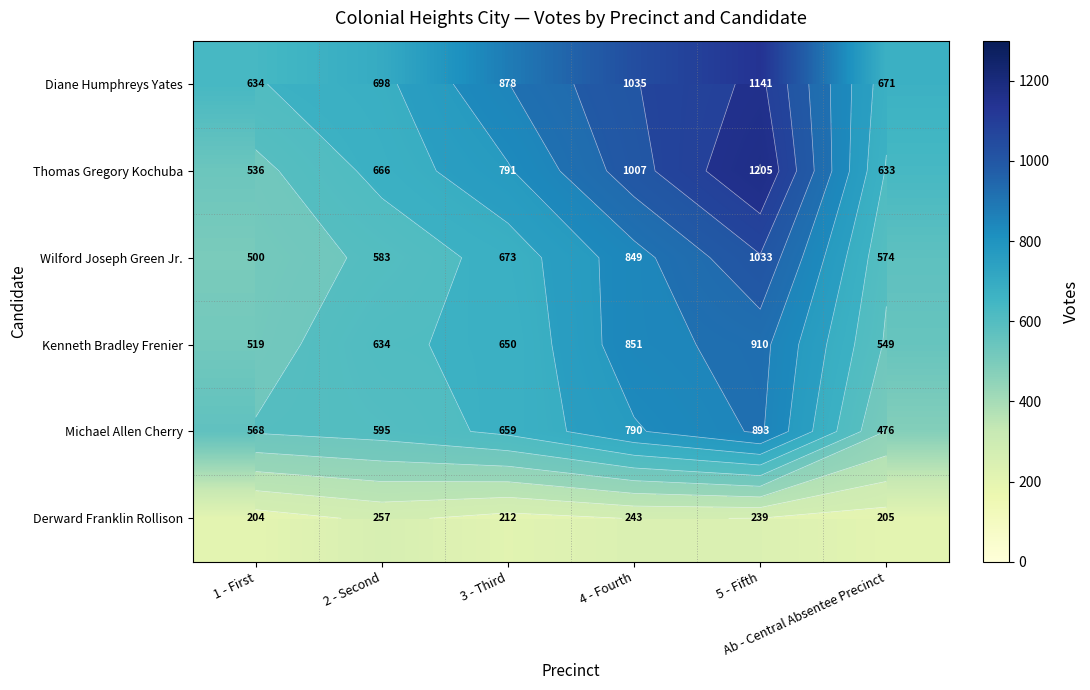

What is the difference between the Thomas Gregory Kochuba values at 2 - Second and 5 - Fifth?

539